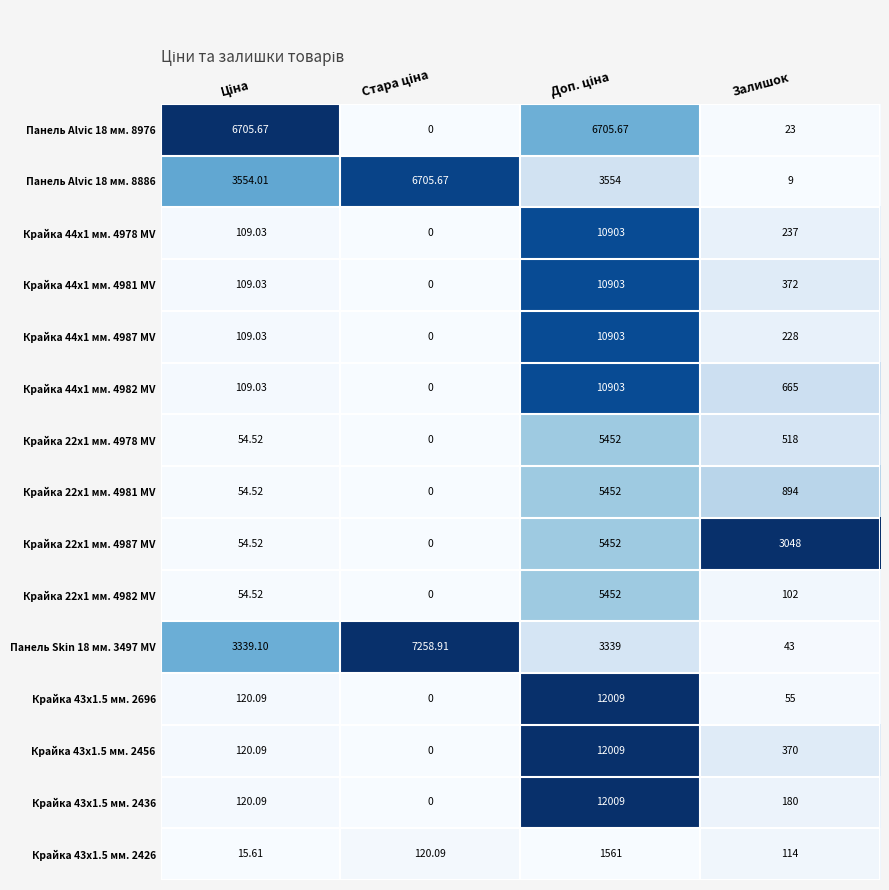

Is the value of Крайка 44x1 мм. 4987 MV at Залишок greater than the value of Крайка 22x1 мм. 4978 MV at Залишок?

No